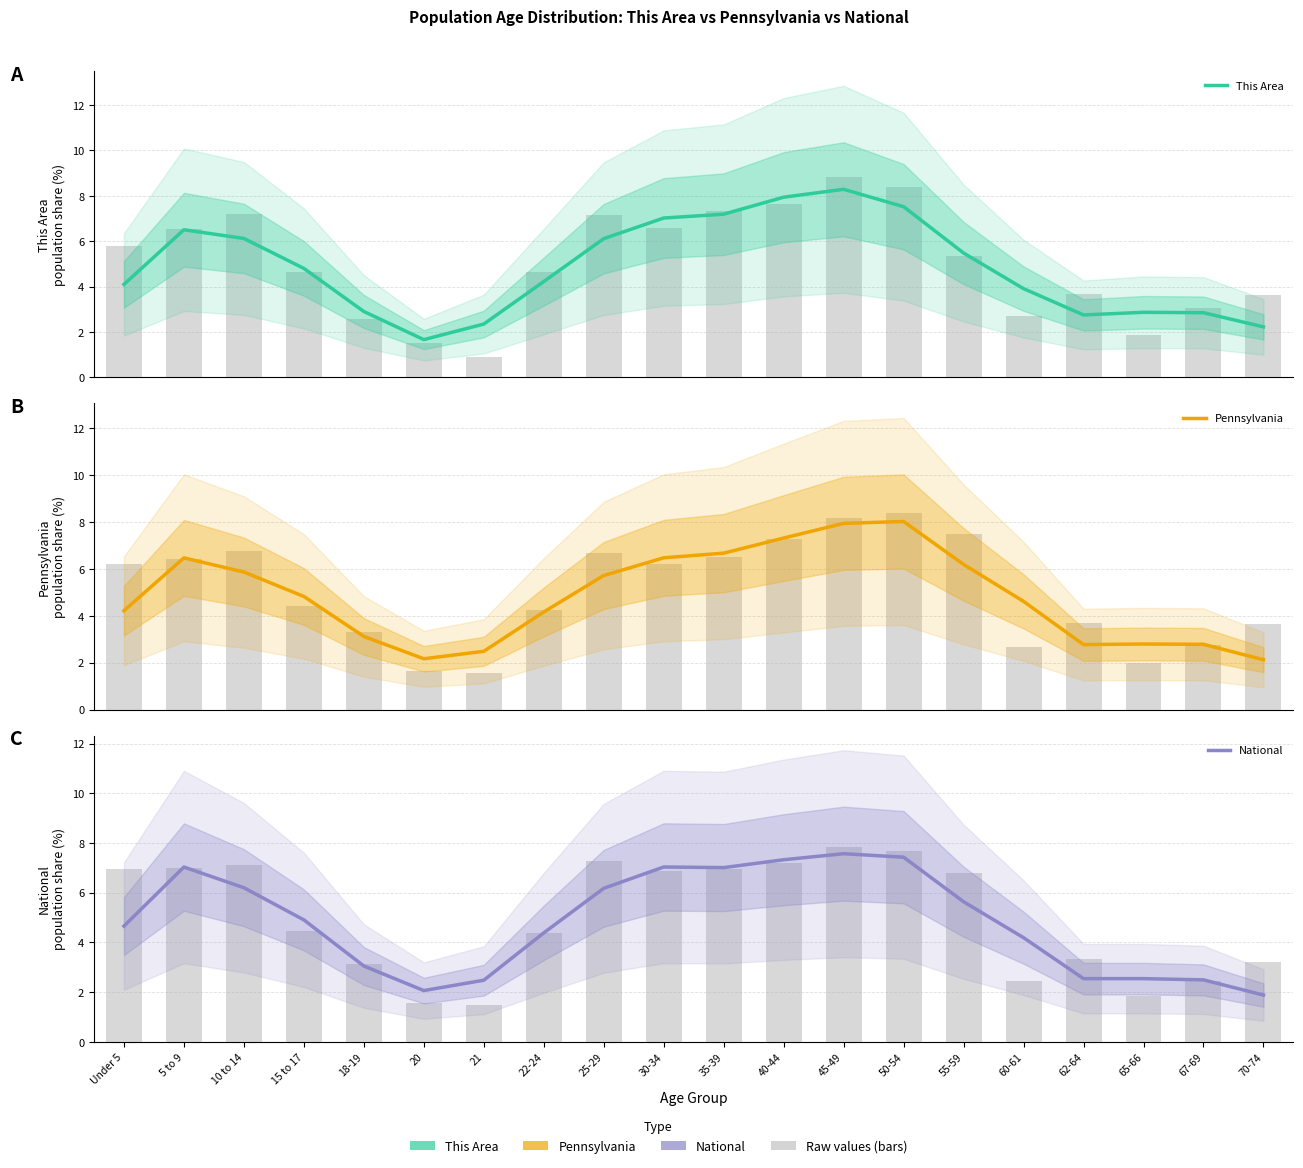

Which label corresponds to the smallest value in the chart?

20